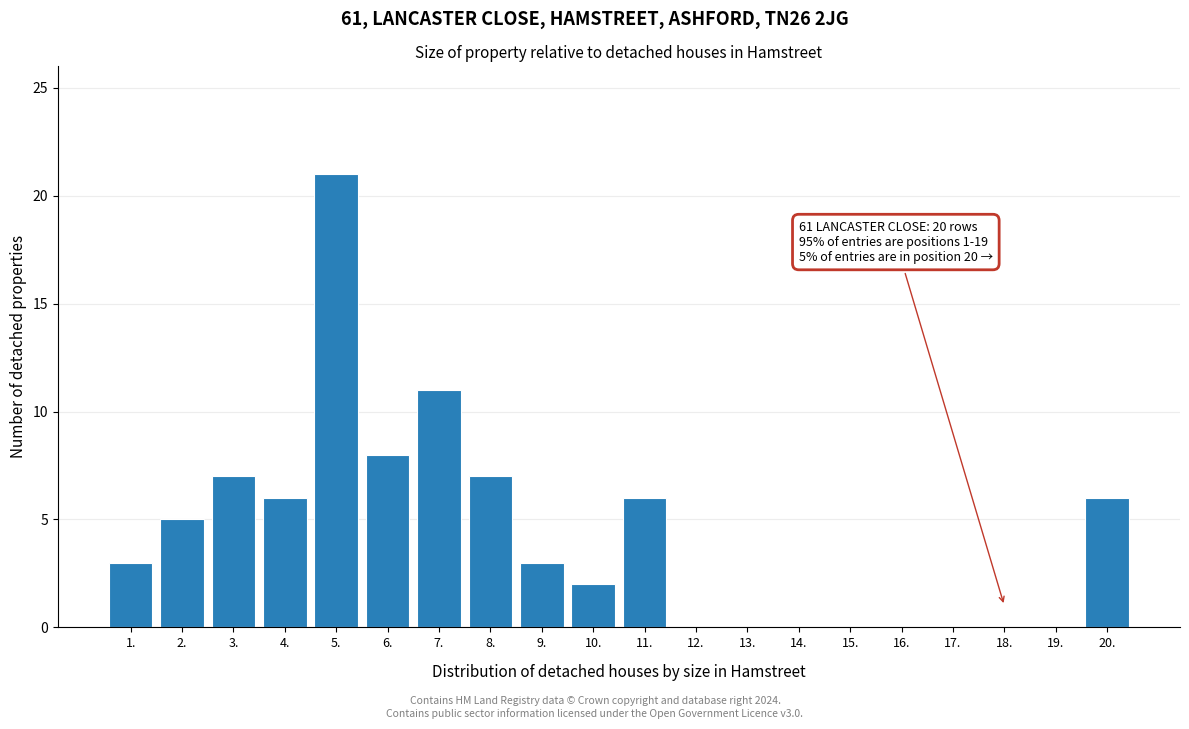

What is the maximum value shown in the chart?

21